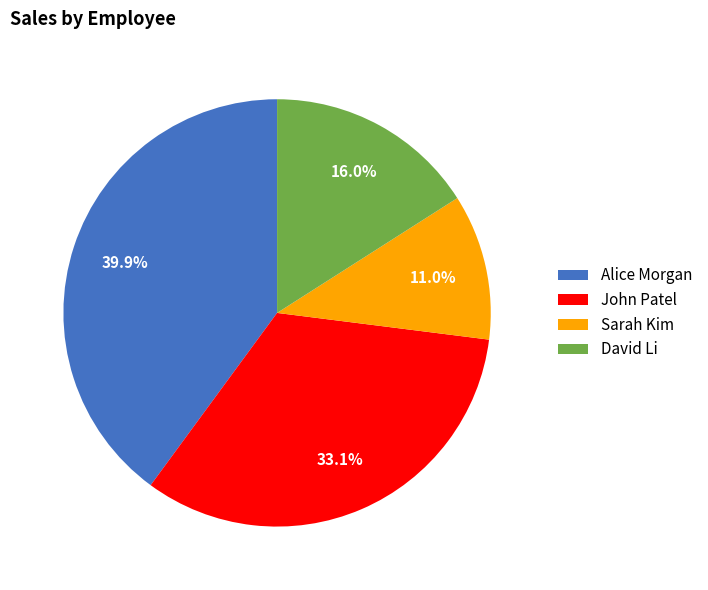

Count the number of slices in the pie.

4